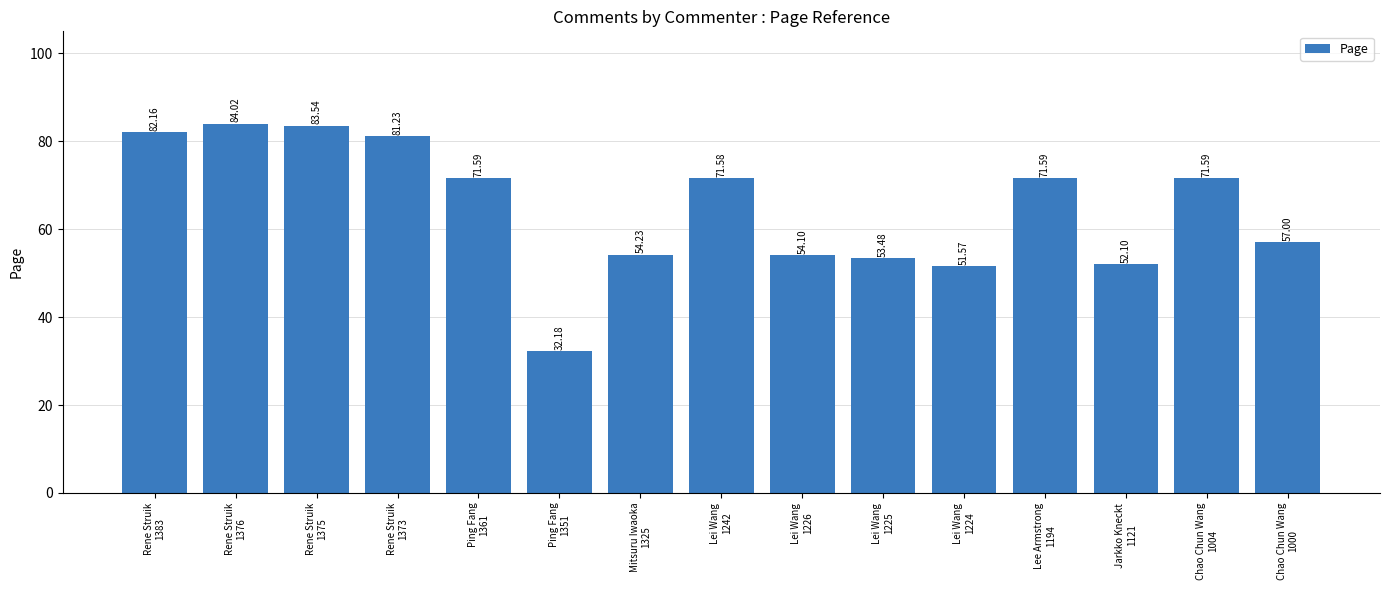

What is the average value?

64.8